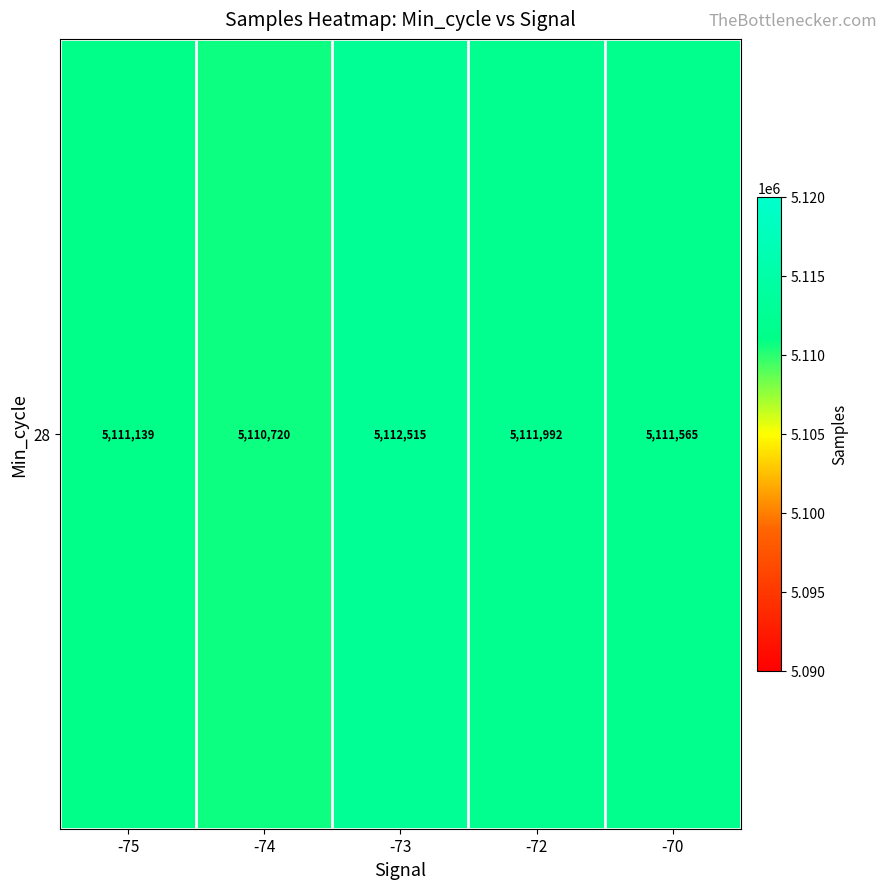

Reading left to right, list all the values displayed in this chart.

5111139.5	5110720.6	5112515.5	5111992.0	5111565.0